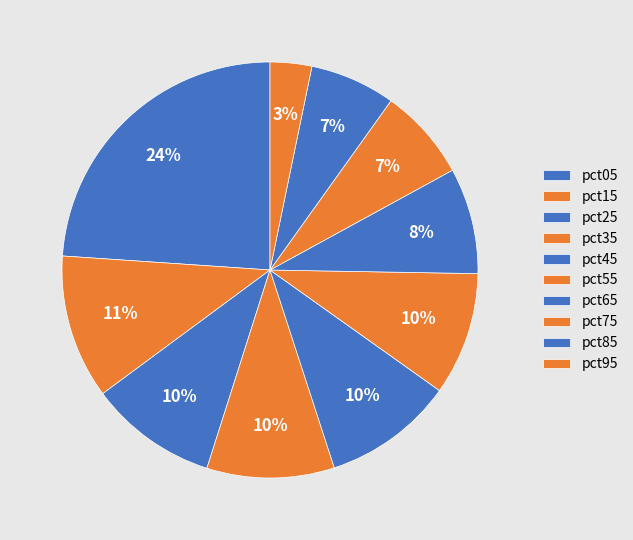

True or false: pct85 accounts for 7% of the total.

True